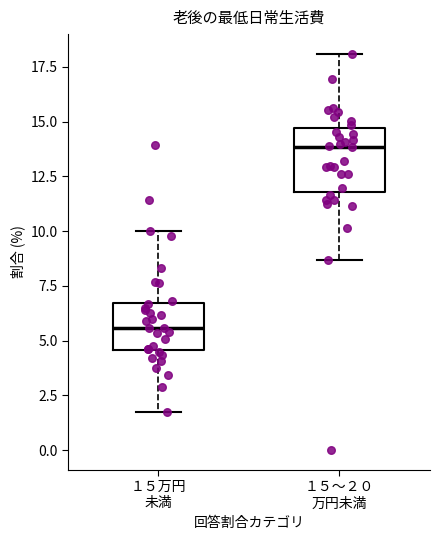

Which box's median line is the highest?

１５～２０ 万円未満